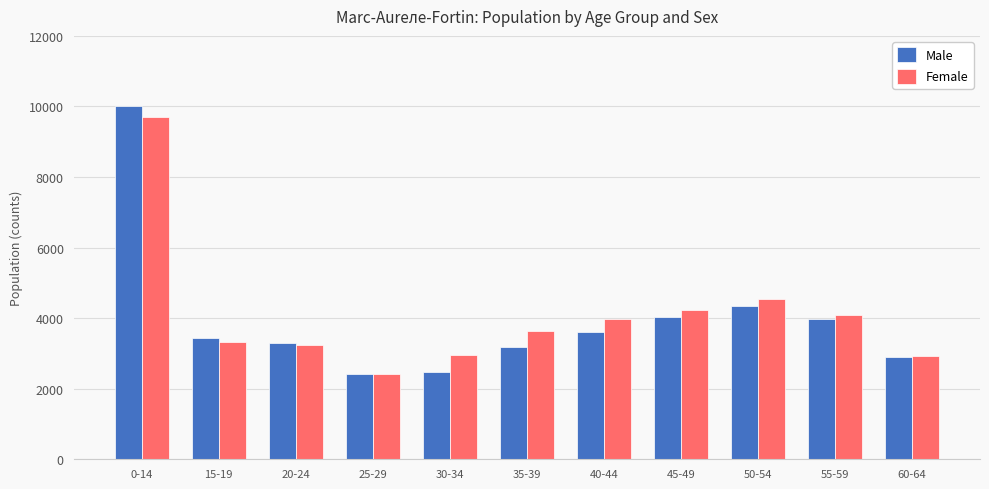

Rank the series by their average value, from lowest to highest.

Male, Female